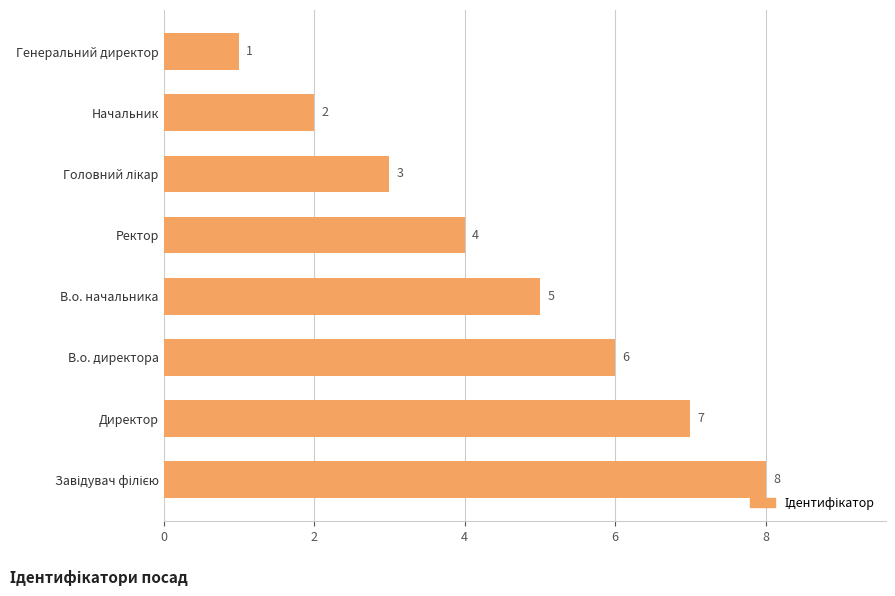

How many distinct data groups are displayed?

1